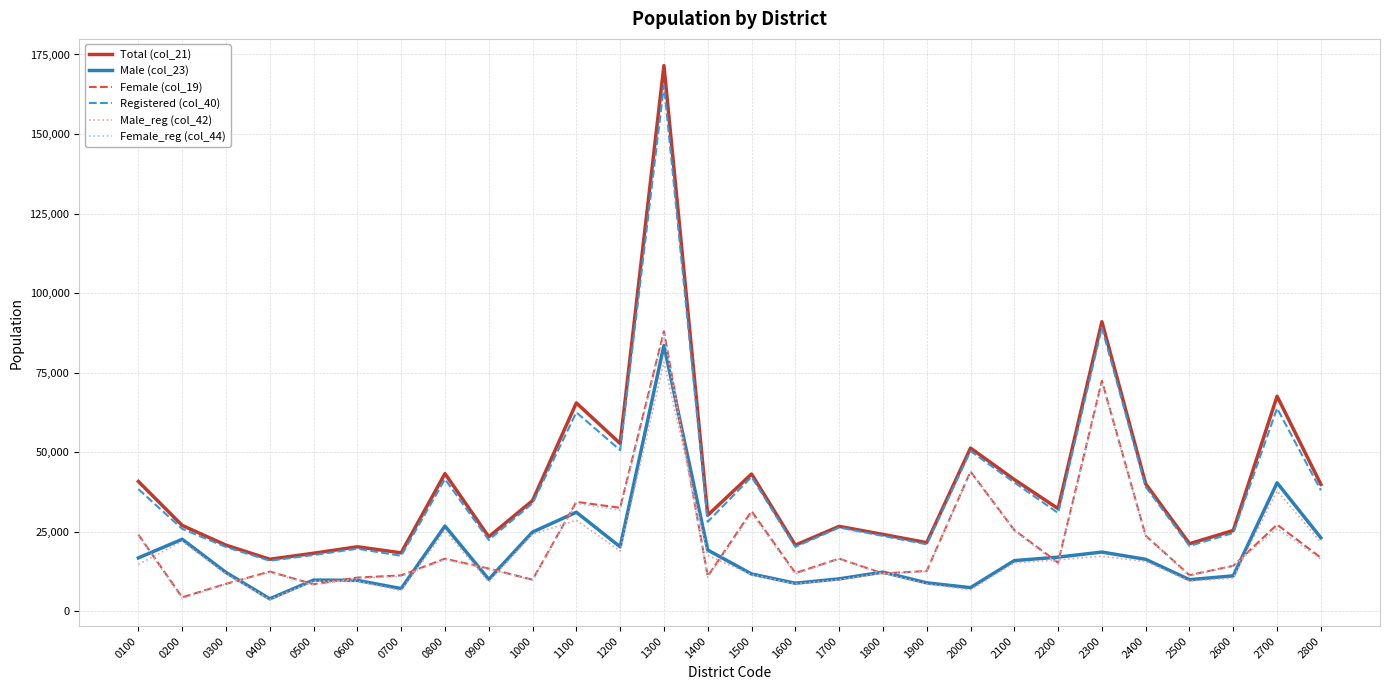

At which label is Male (col_23) closest to 43698?

2700